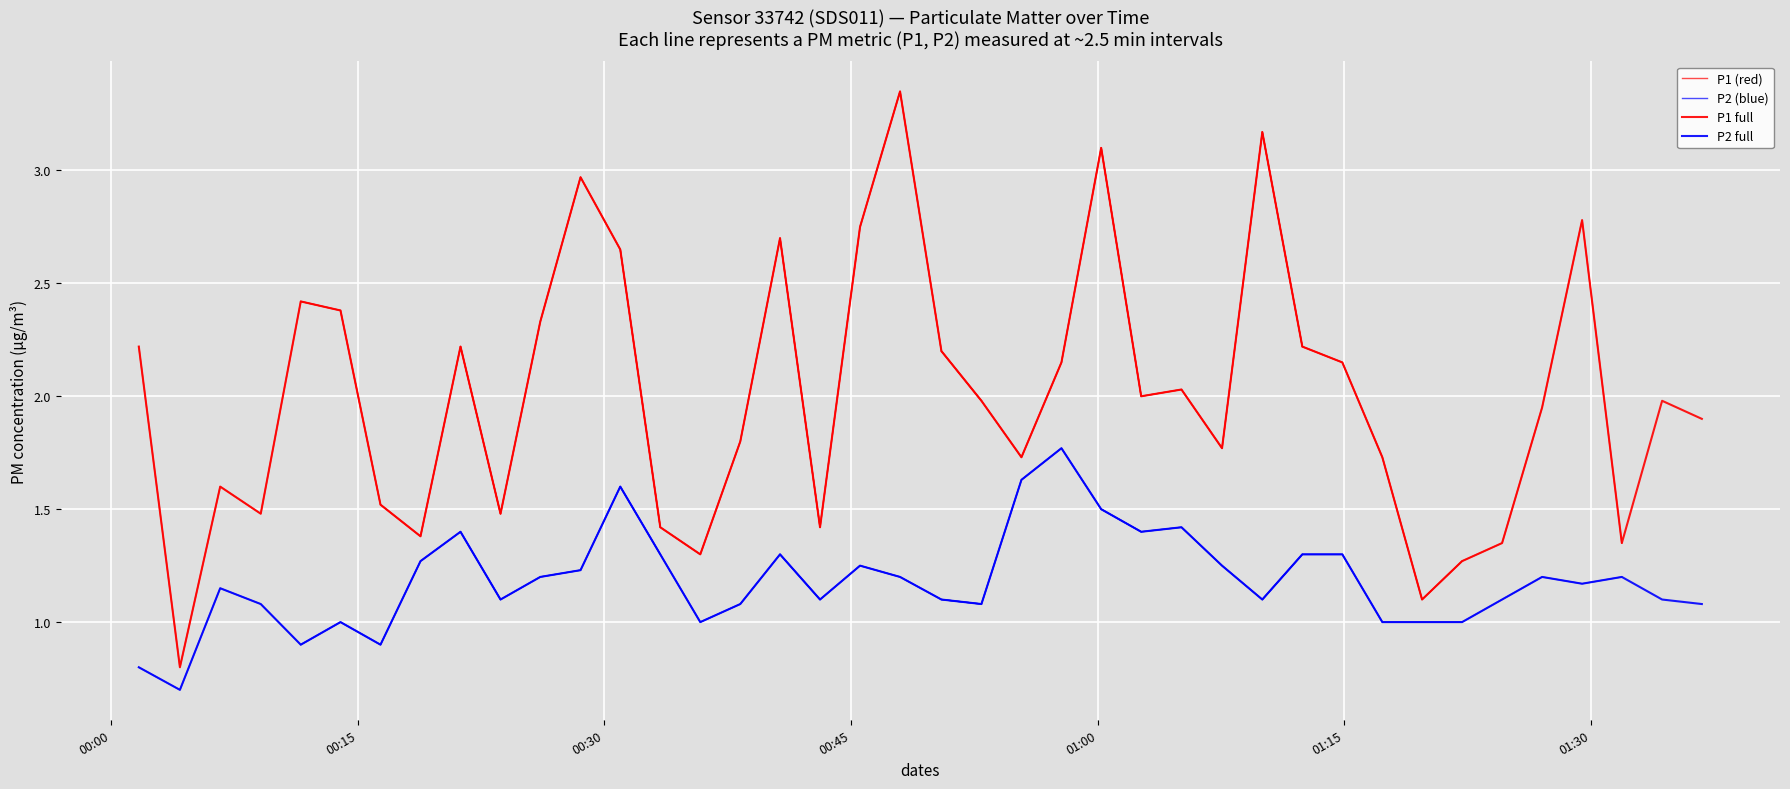

Rank the series at 2024-02-26T00:30:58 from highest to lowest value.

P1, P2